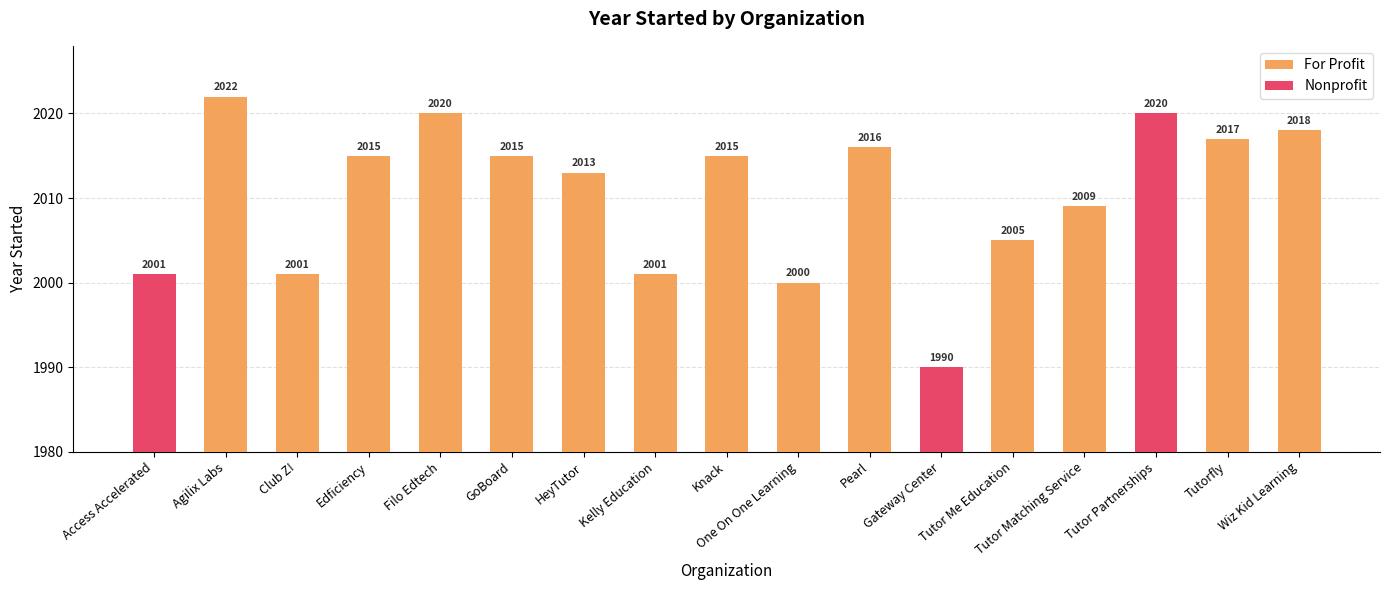

List the labels in order of Nonprofit value, largest first.

Tutor Partnerships, Access Accelerated, Gateway Center